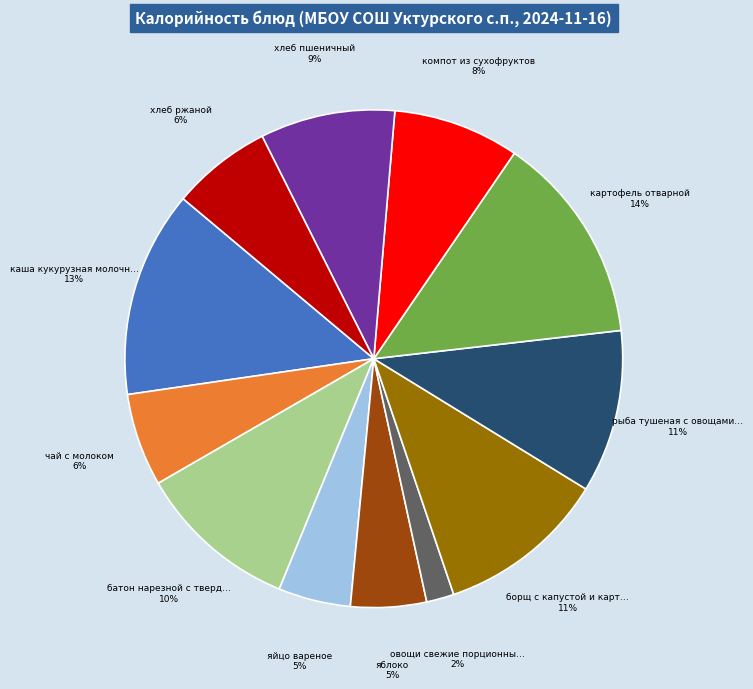

Is there a majority slice in this chart?

No